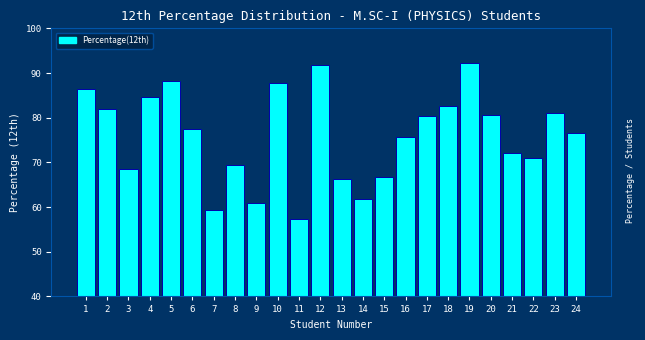

What value does the data have at 22?

71.0